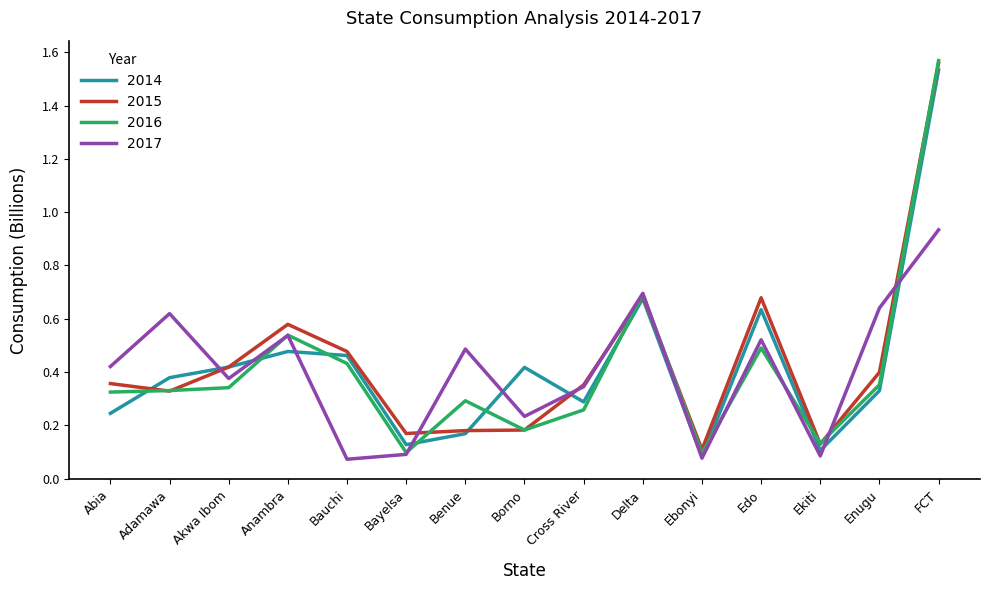

What is the total value across all series at Delta?

2.7